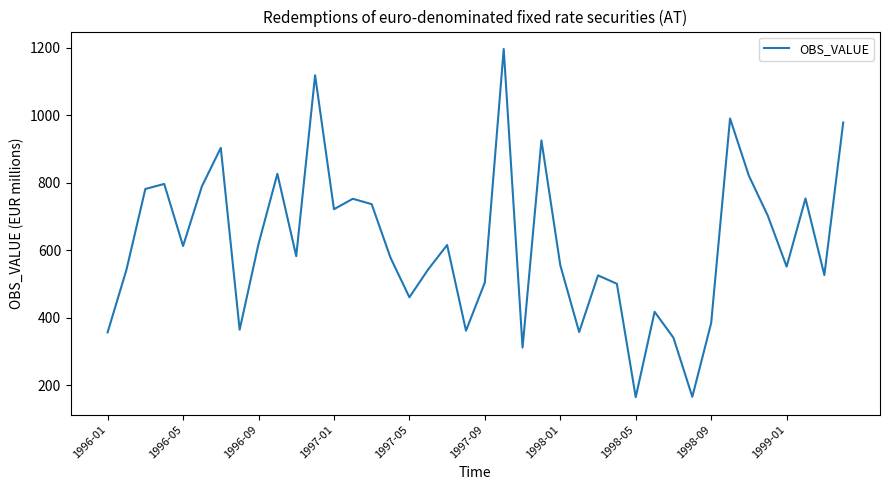

What is the minimum value shown in the chart?

165